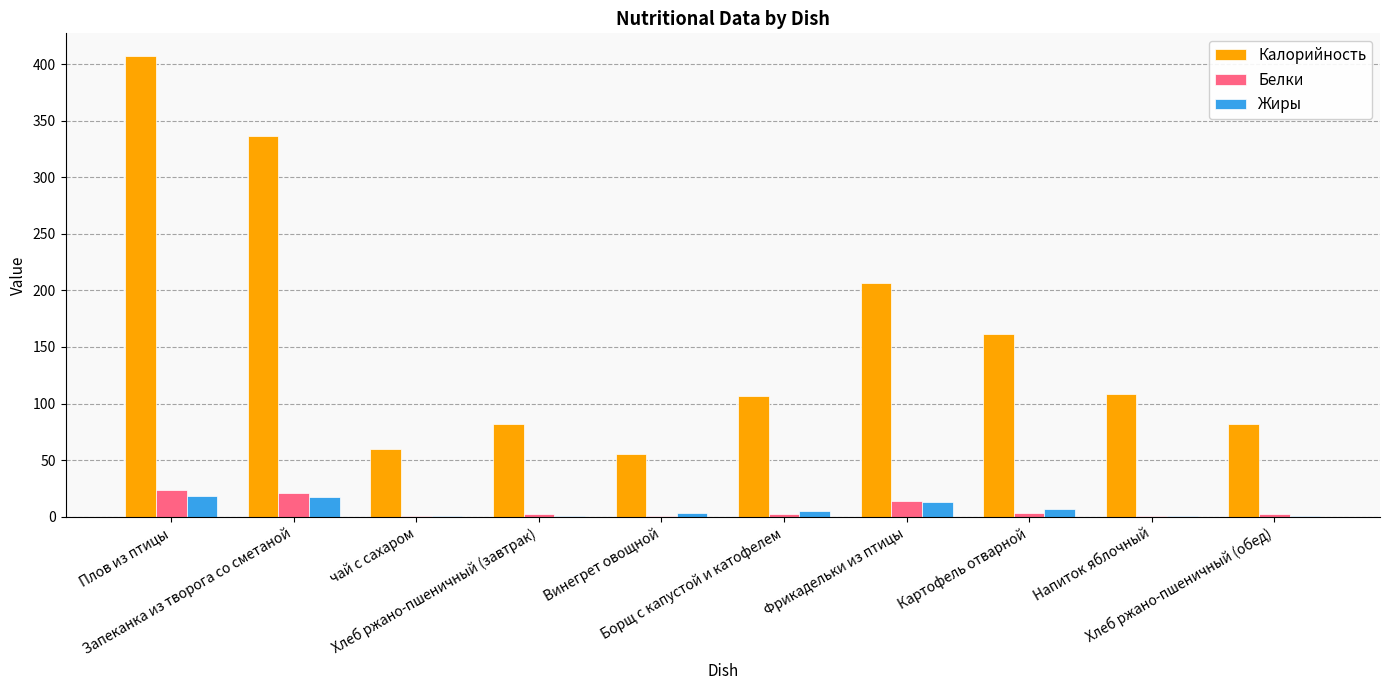

What is the greatest value displayed?

407.0